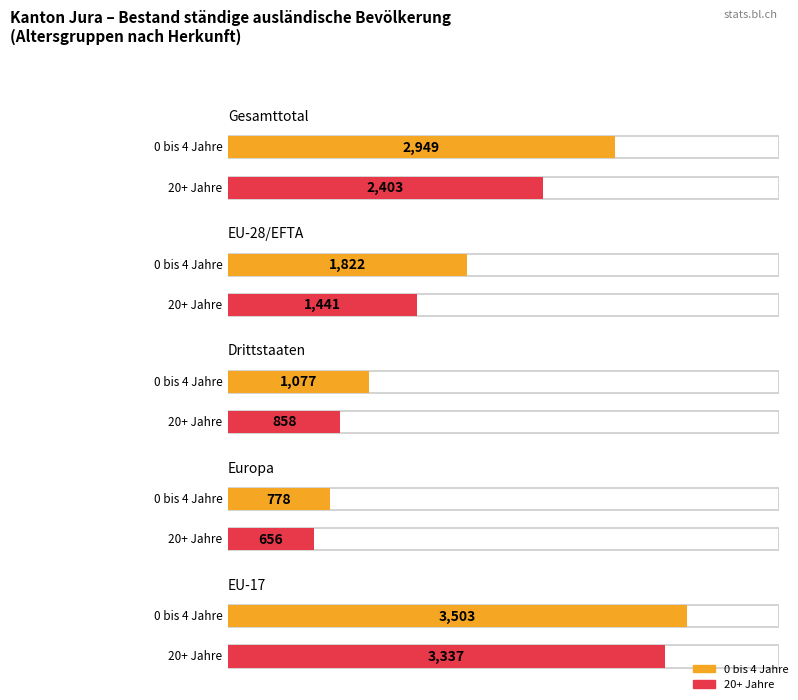

Which has a higher value, Europa or EU-28/EFTA?

EU-28/EFTA